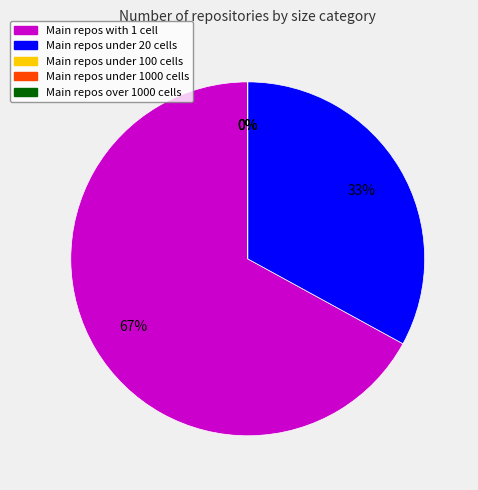

Between under_hundred_cells and one_cell, which is larger?

one_cell